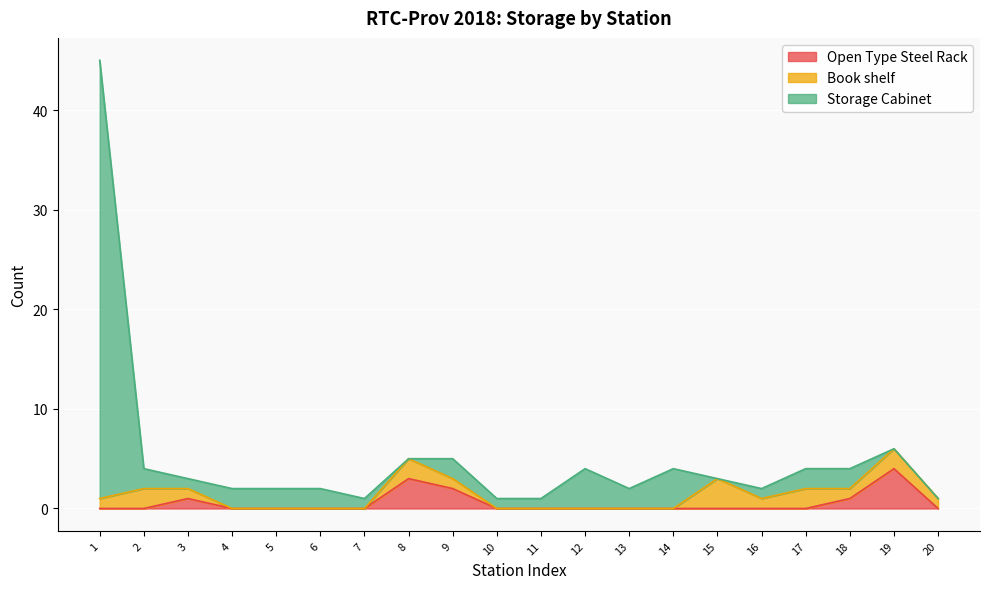

What are all the series names shown in the legend?

Open Type Steel Rack, Book shelf, Storage Cabinet